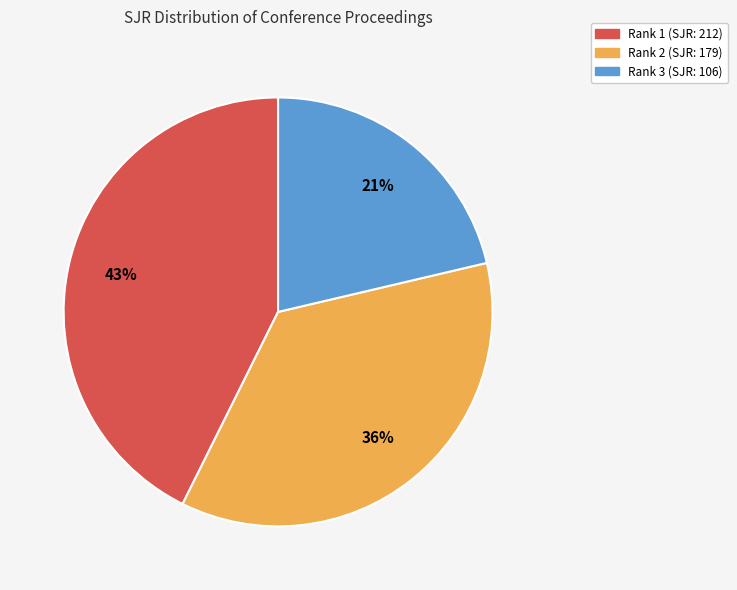

Is there a majority slice in this chart?

No